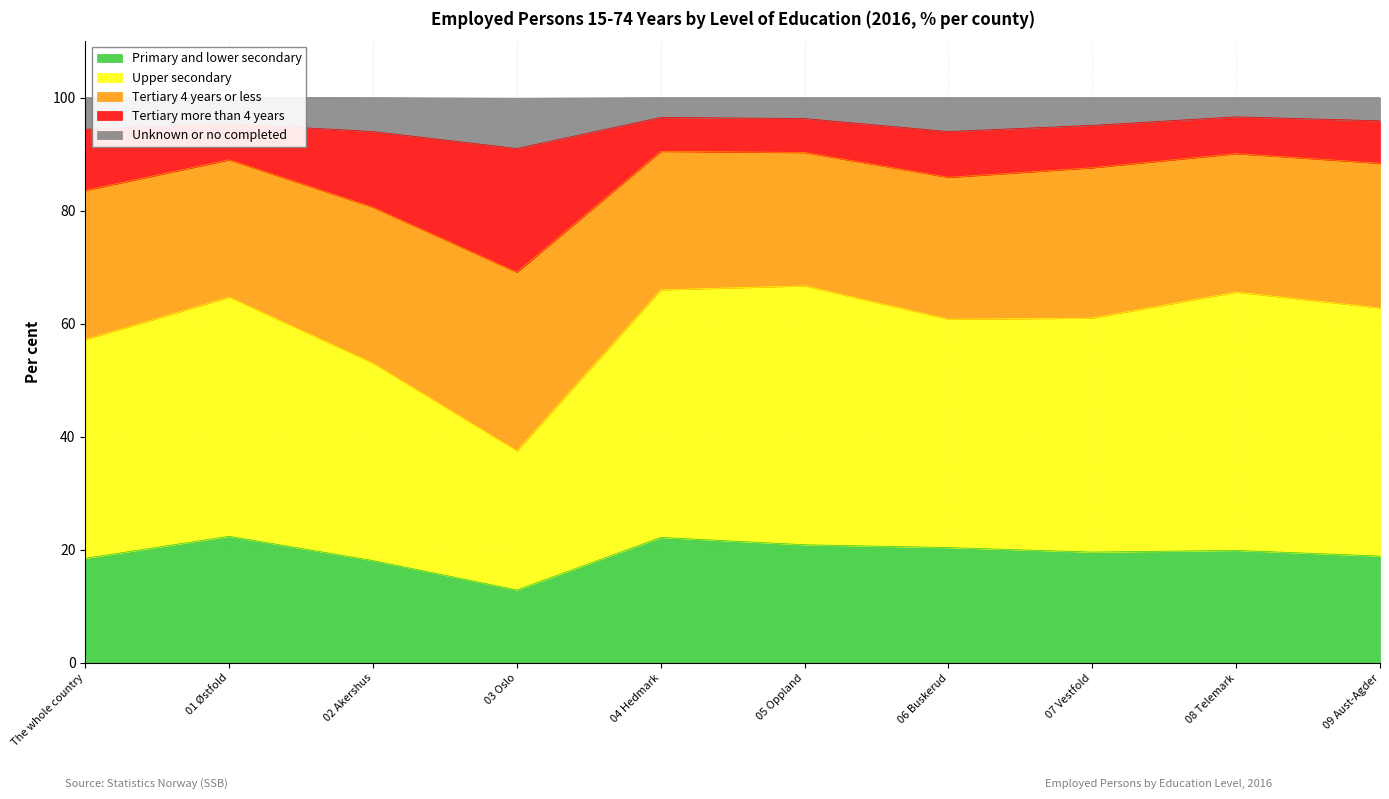

What is the sum of the Primary and lower secondary values at The whole country and 05 Oppland?

39.4